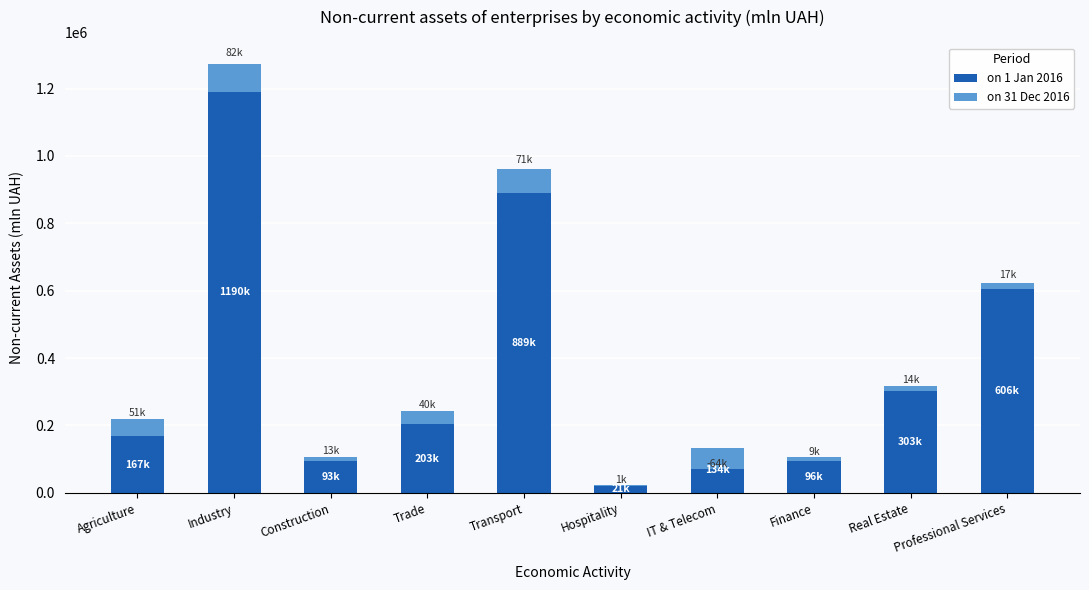

Which series has the widest spread of values?

on 1 Jan 2016